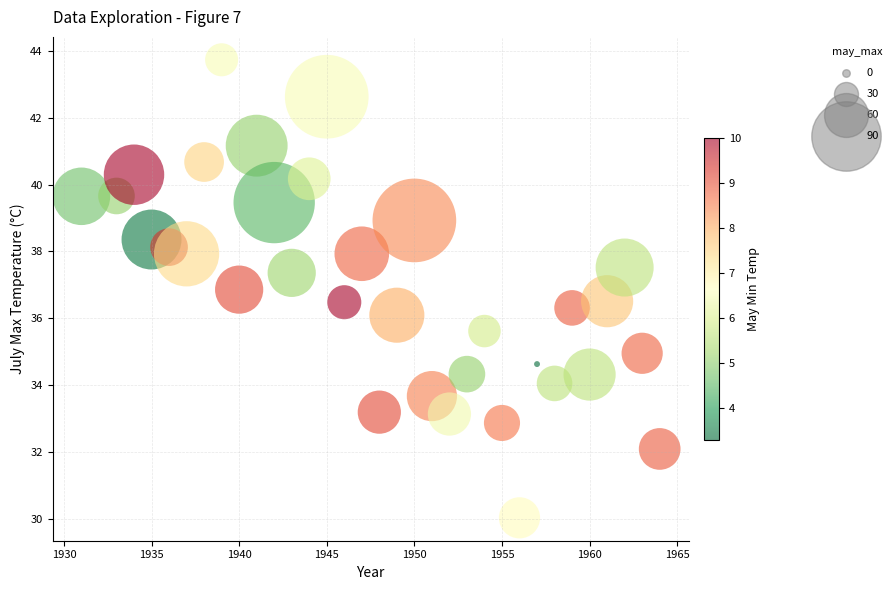

What is the range of X values (max minus min)?

33.0